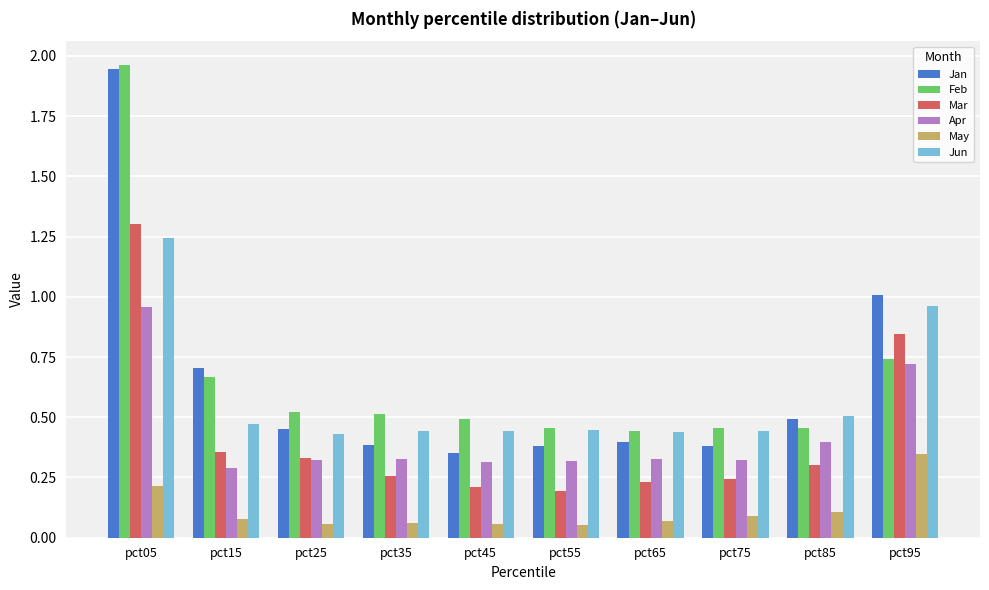

What is the sum of all Feb values?

6.7